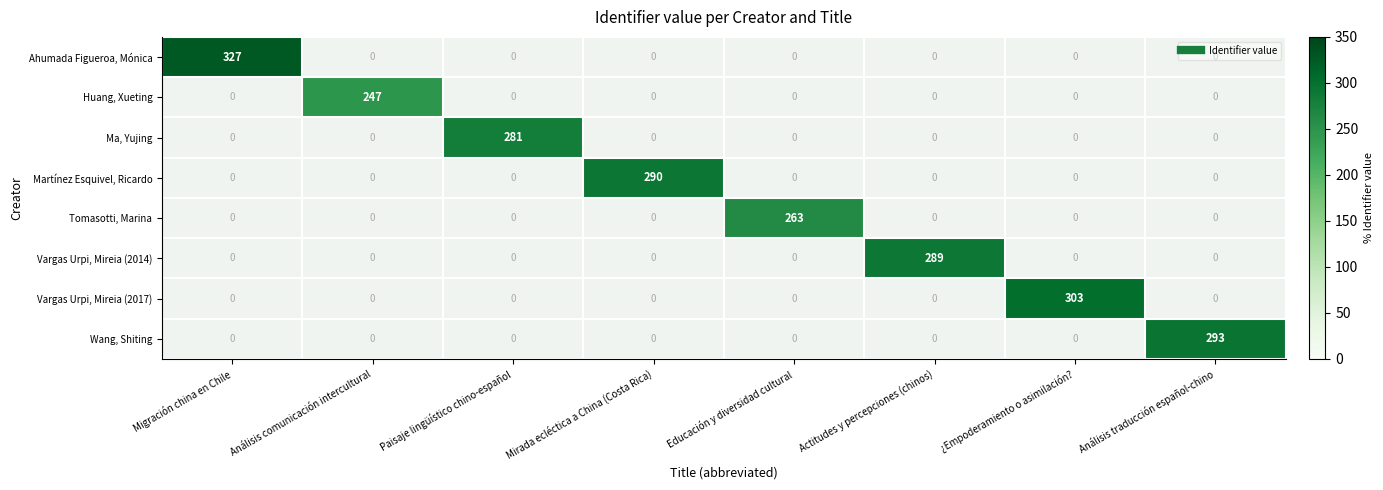

Which series has the widest spread of values?

Ahumada Figueroa, Mónica